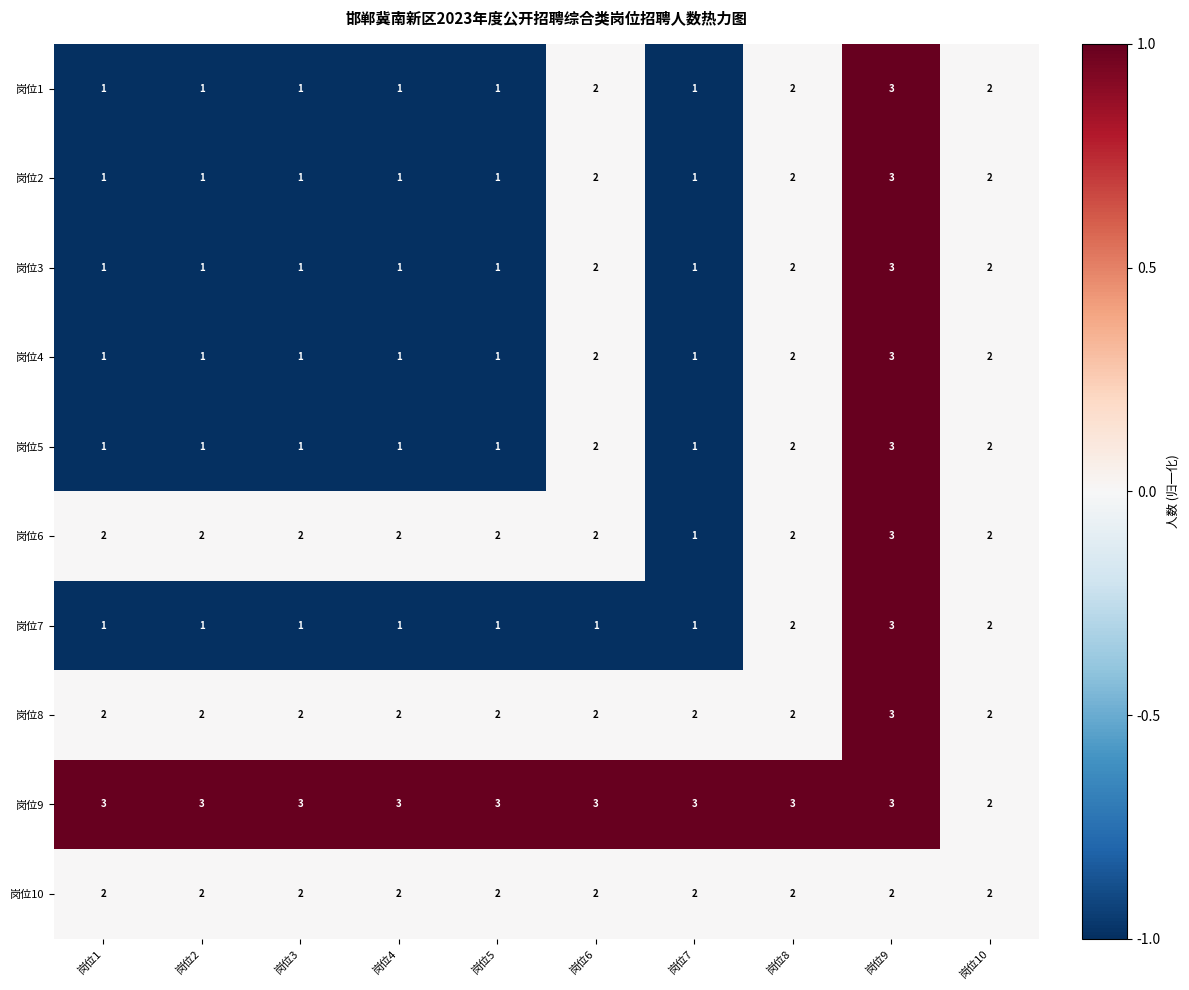

How many categories are shown in the chart?

10